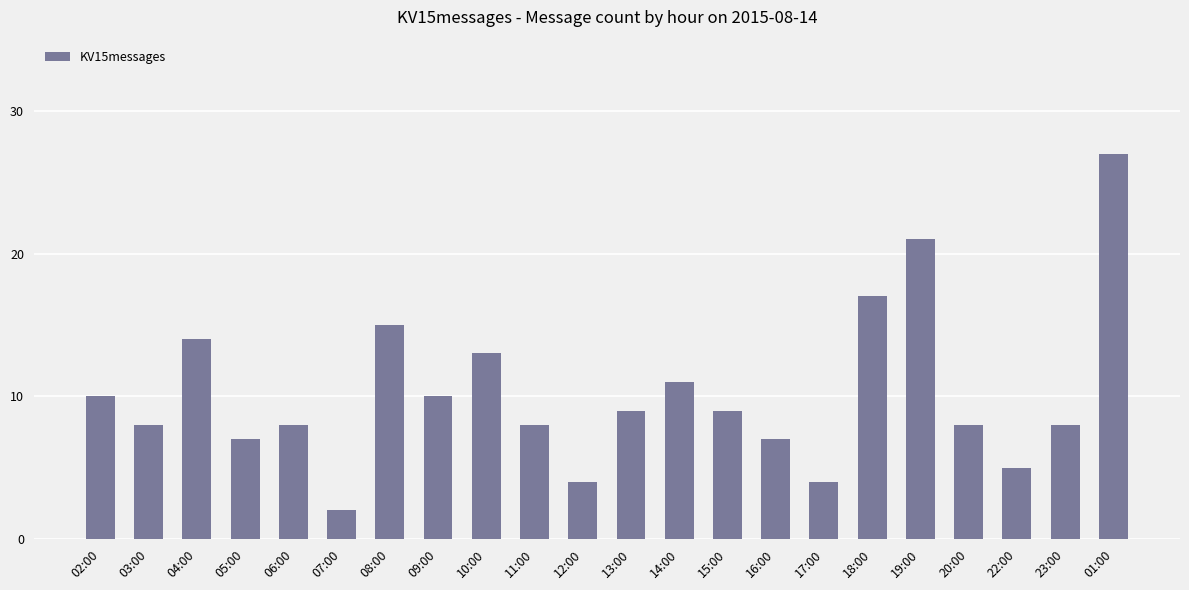

Is it true that the value at 14:00 is 6?

False